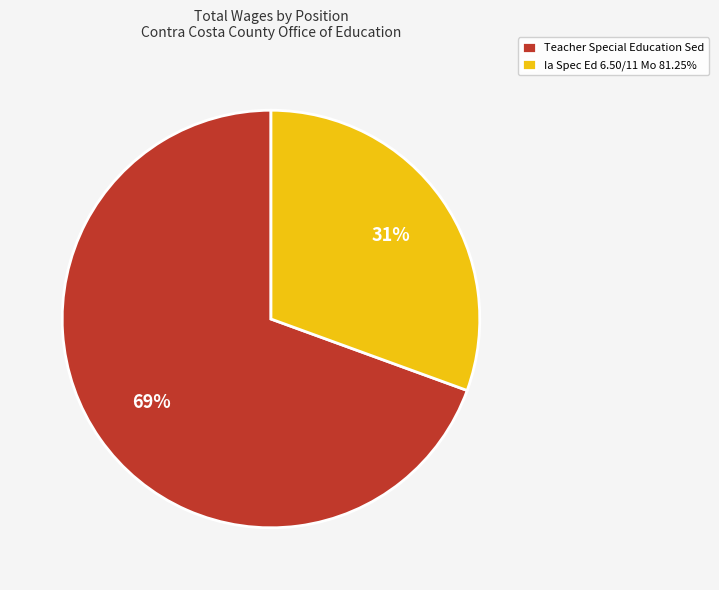

Is the sum of Ia Spec Ed 6.50/11 Mo 81.25% and Teacher Special Education Sed greater than half?

Yes